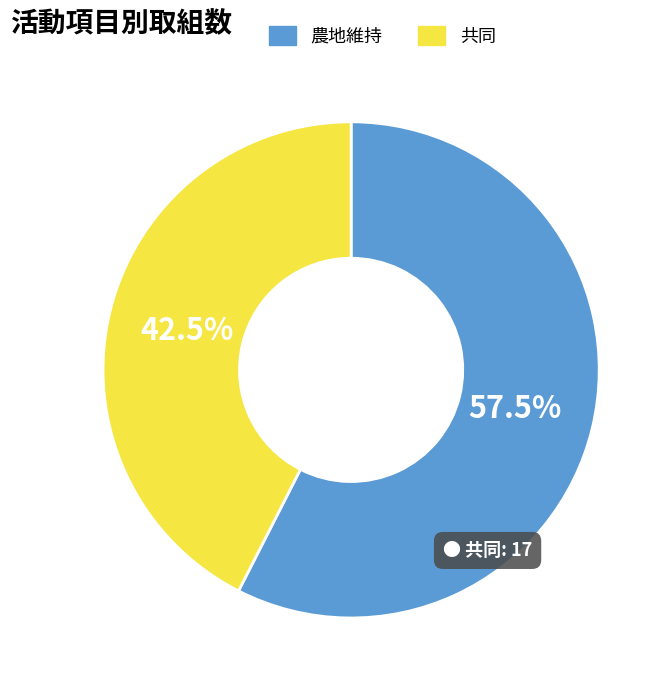

Which slice represents more than half of the pie?

農地維持